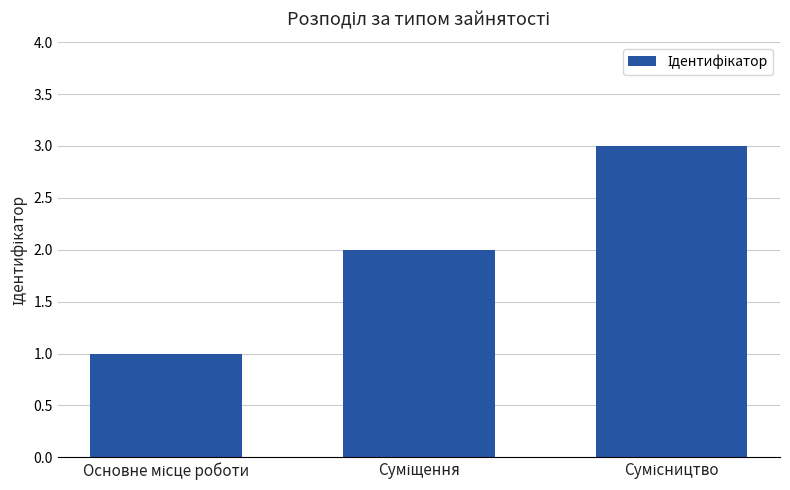

What is the maximum value shown in the chart?

3